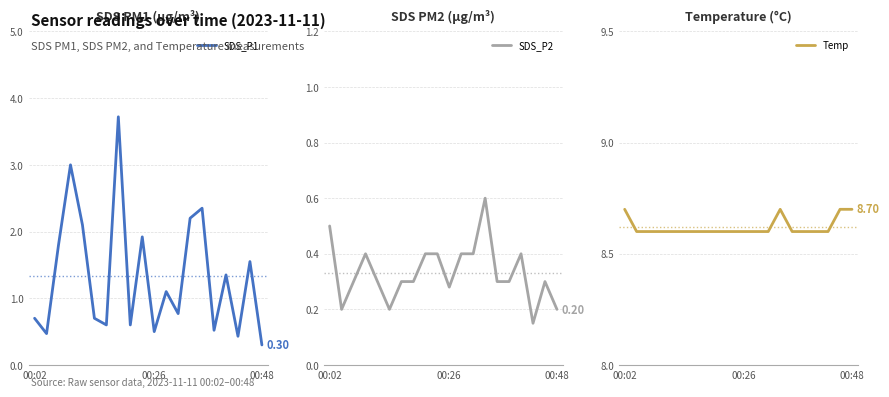

What value does the Temp series have at 13?

8.7